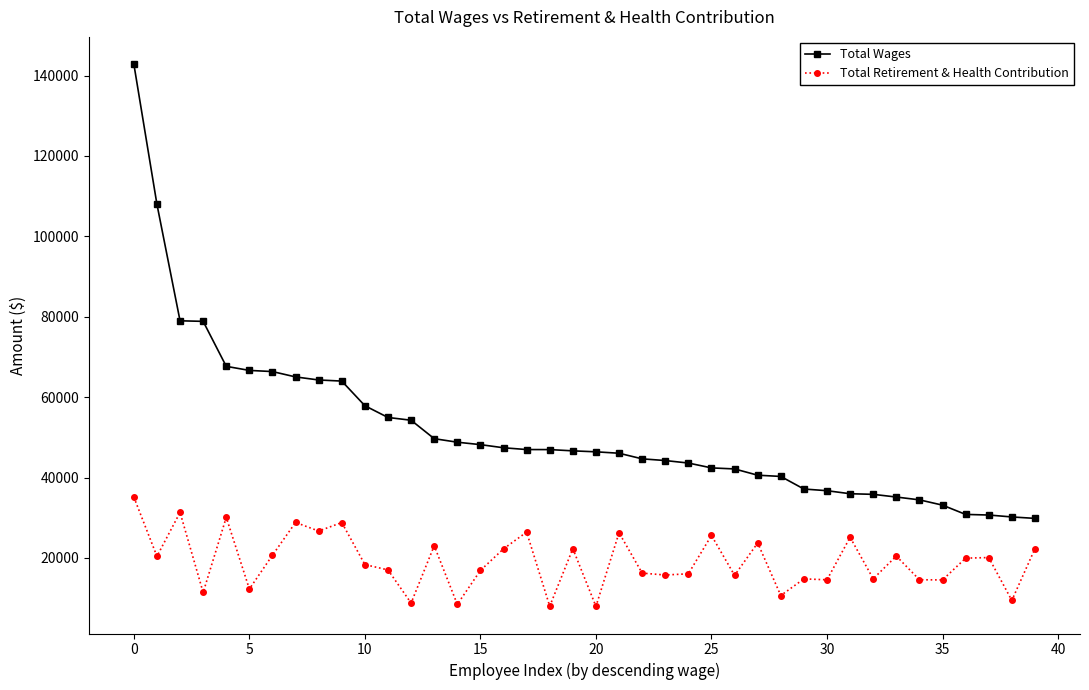

Which series has the largest total across all categories?

Total Wages